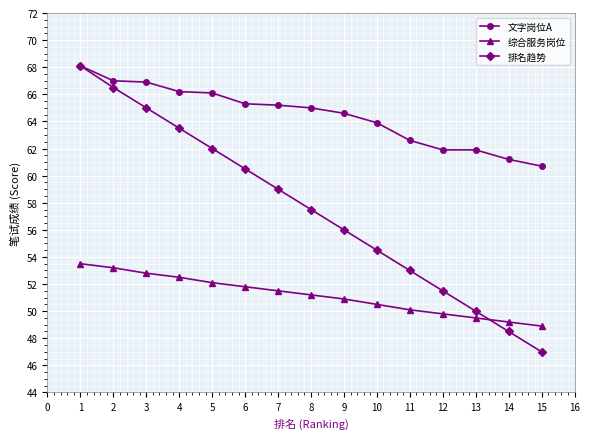

Is the value of 综合服务岗位 at 12 greater than the value of 排名趋势 at 1?

No